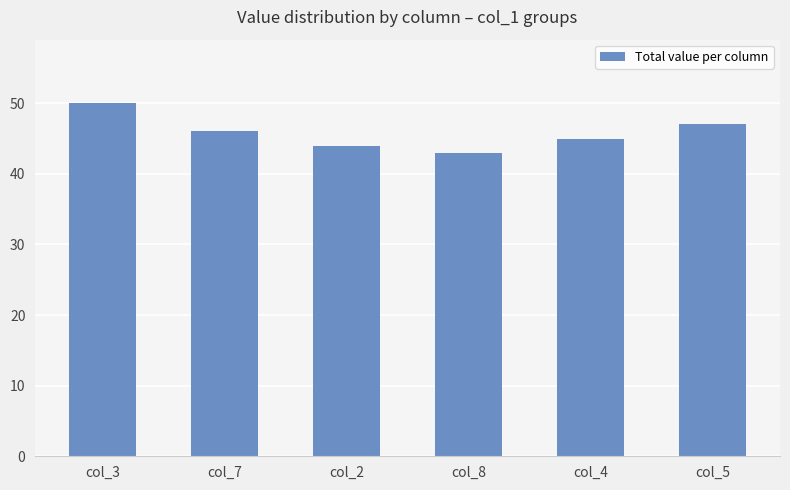

List the labels in order of value, largest first.

col_3, col_5, col_7, col_4, col_2, col_8